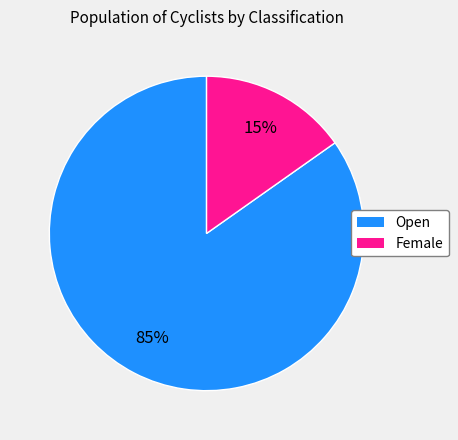

Is the sum of Female and Open greater than half?

Yes